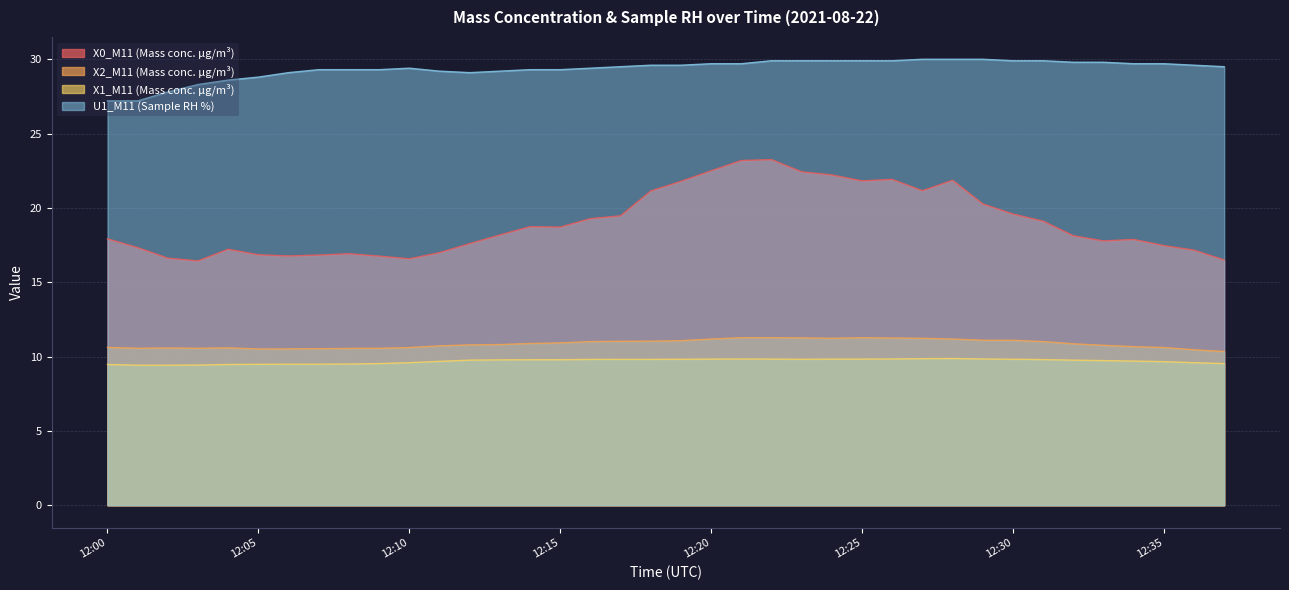

True or false: X2_M11 (Mass conc. μg/m³) has a value of 10.6 at 12:09.

True